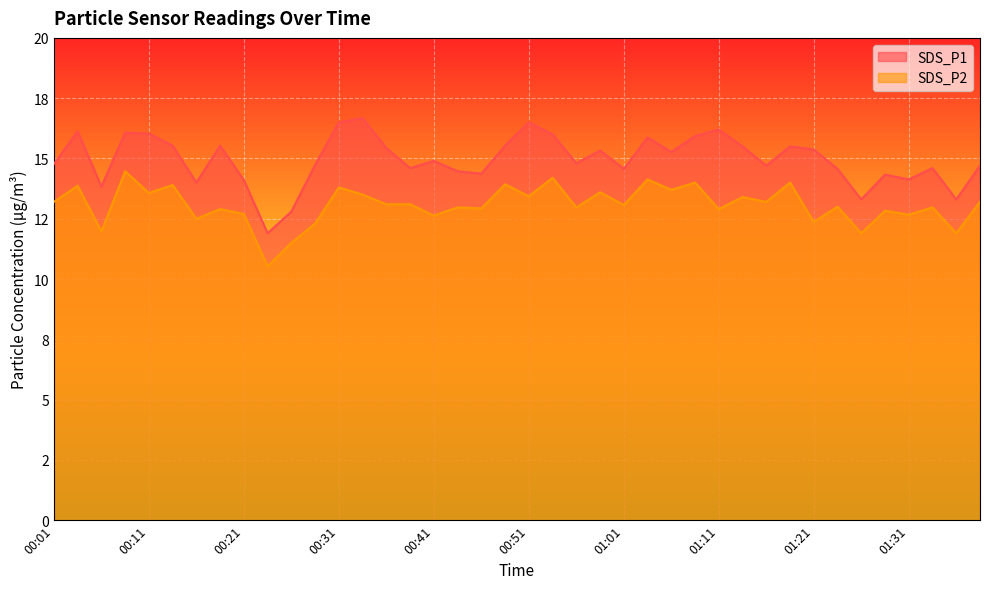

Which has a higher value, 01:18 or 00:58?

01:18